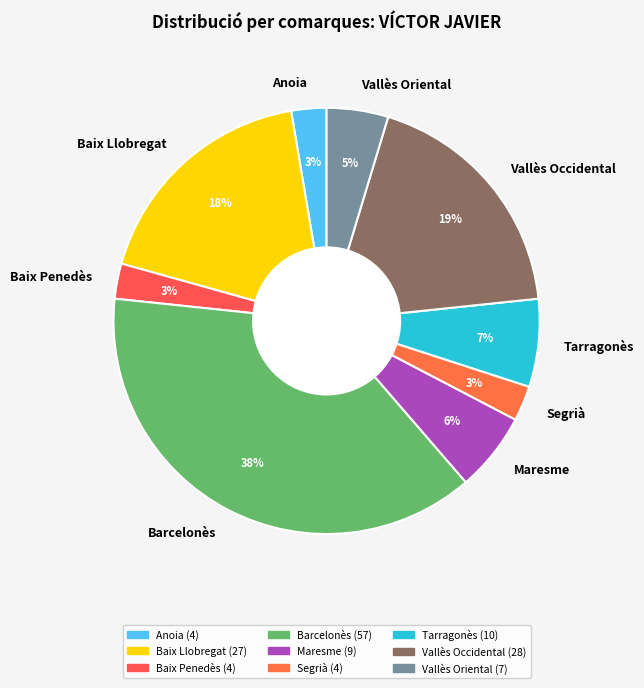

Is there a majority slice in this chart?

No